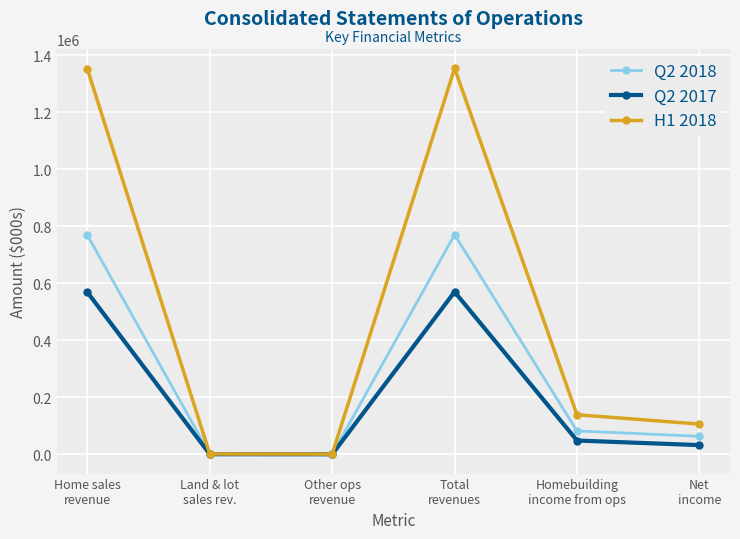

Which series changed the most between Home sales
revenue and Homebuilding
income from ops?

H1 2018